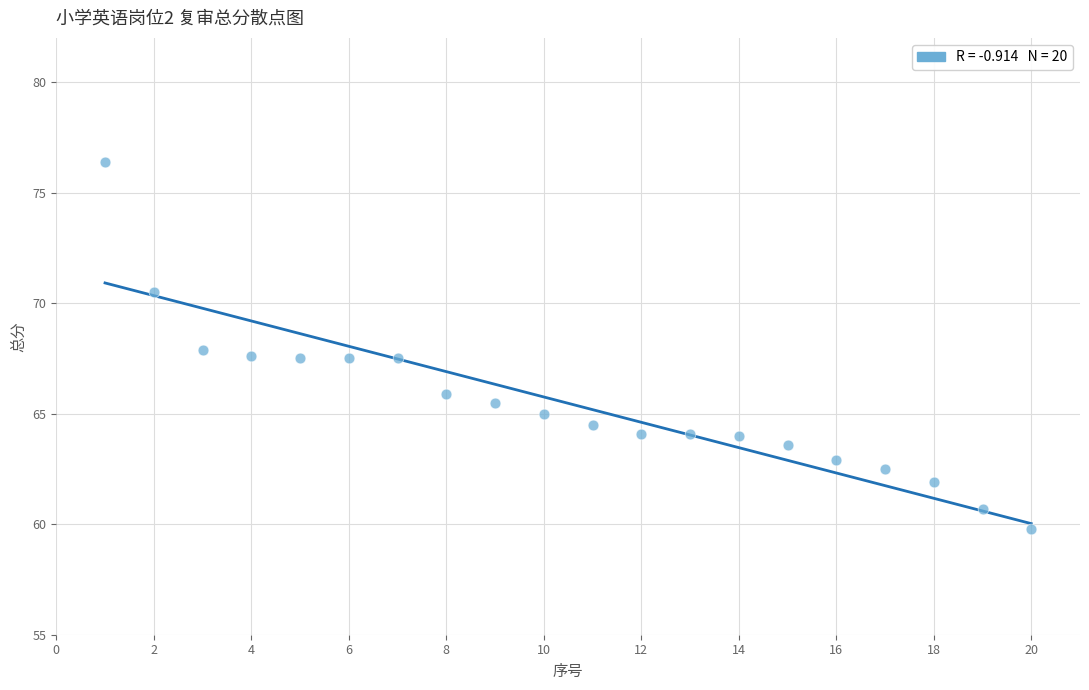

What is the range of X values (max minus min)?

19.0